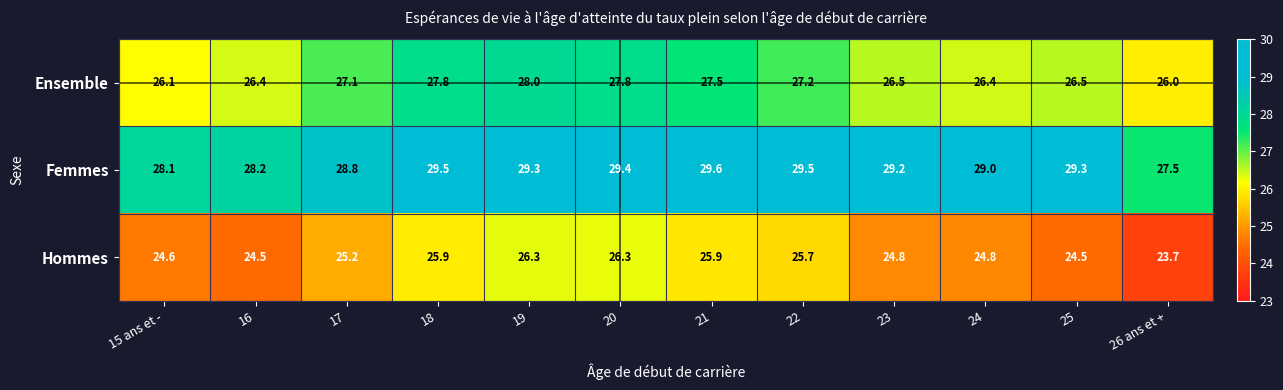

At how many categories does at least one series exceed 23?

12